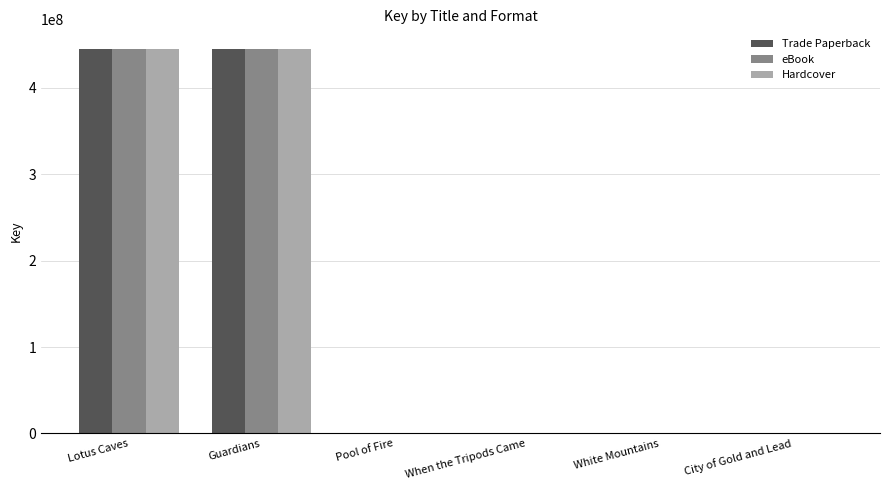

What is the sum of all Hardcover values?

890899221